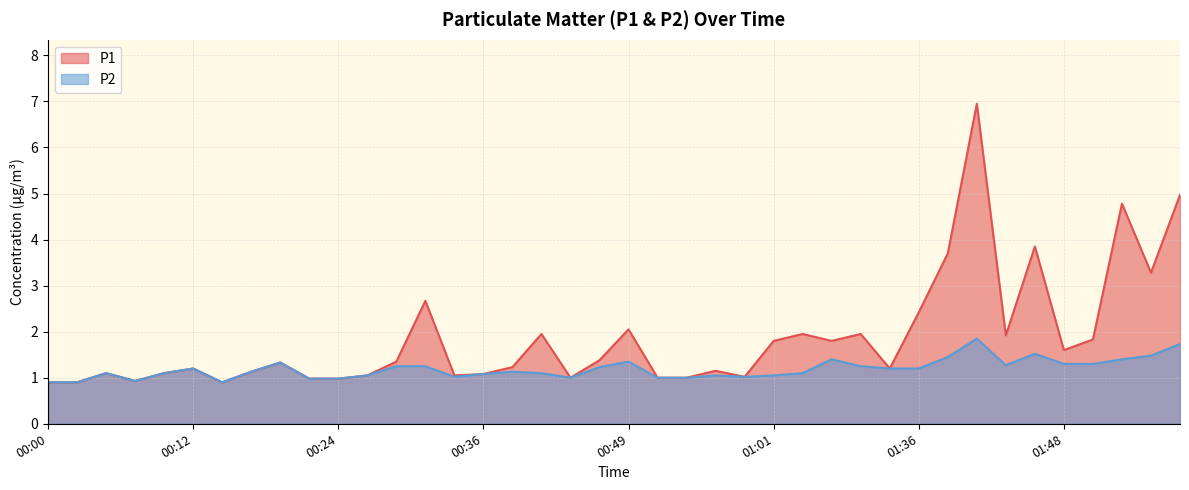

What is the average value of the P2 series?

1.2